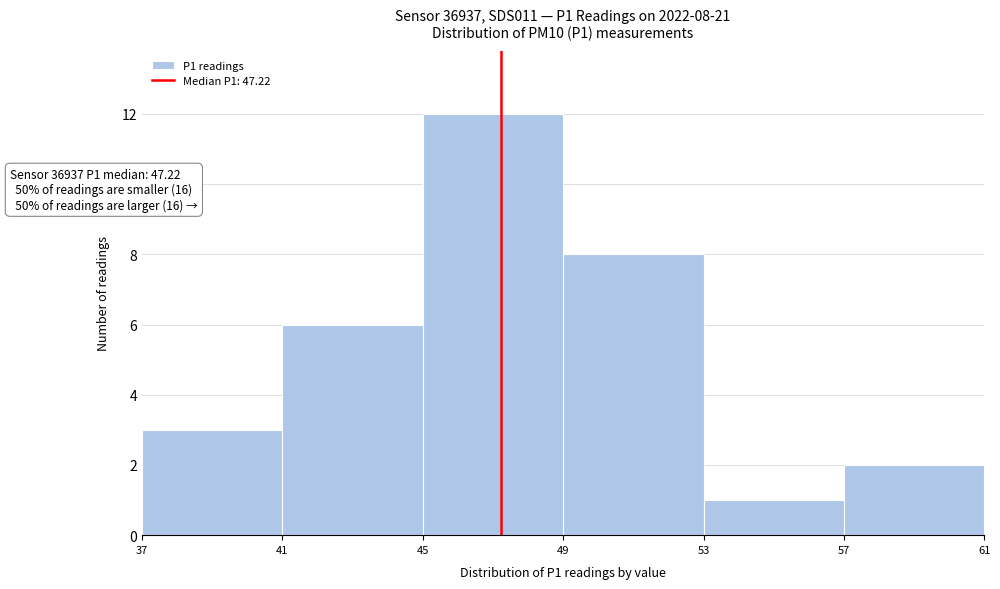

Which range on the x-axis has the tallest bar?

45 to 49